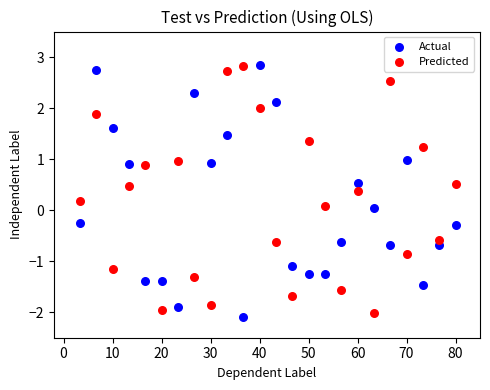

Across all data points, what is the range of X values (max minus min)?

76.7